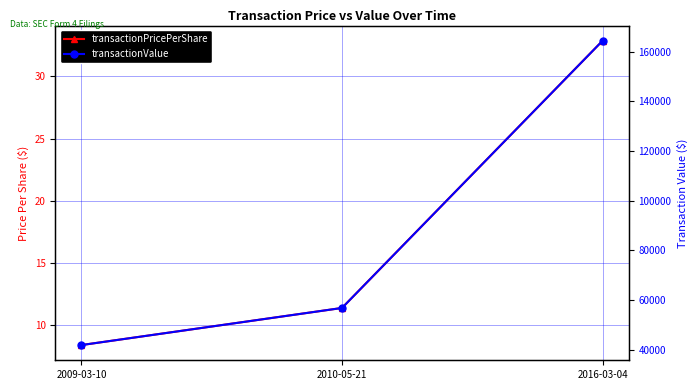

True or false: transactionValue has a value of 164366.0 at 2016-03-04.

True